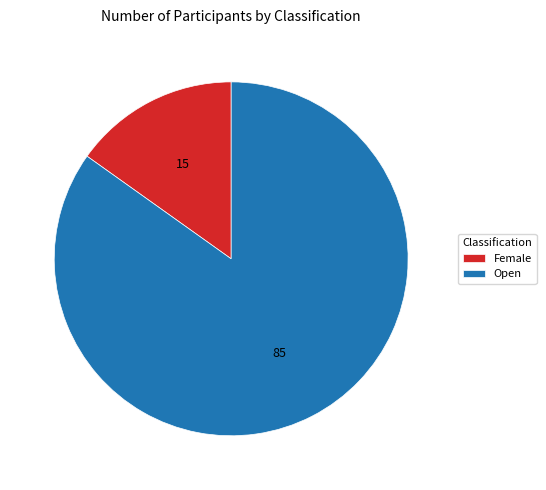

Which has a higher value, Female or Open?

Open